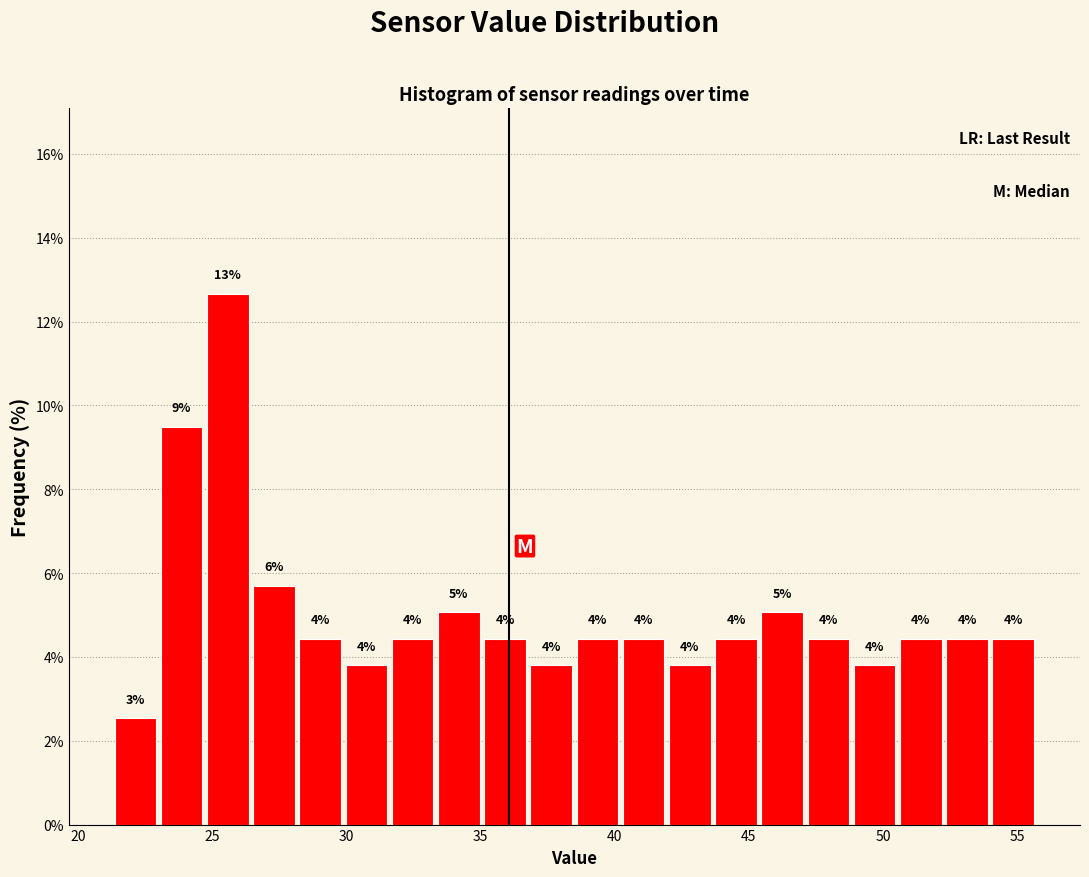

Read against the x-axis, roughly where is the centre of the tallest bar?

25.5